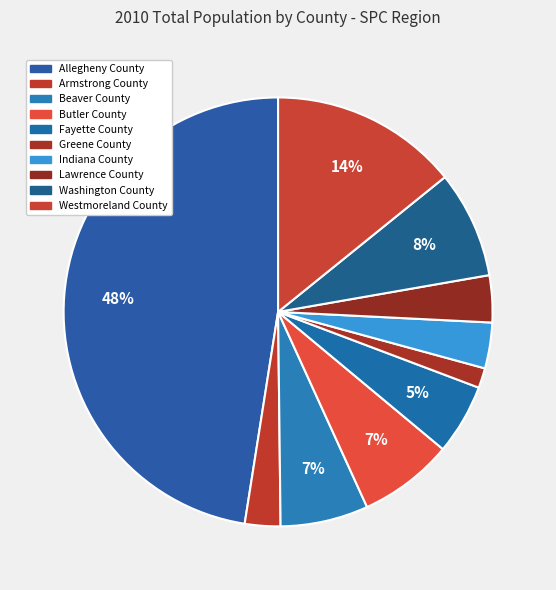

To the nearest percent, what is the difference between the largest and smallest slice percentages?

46%